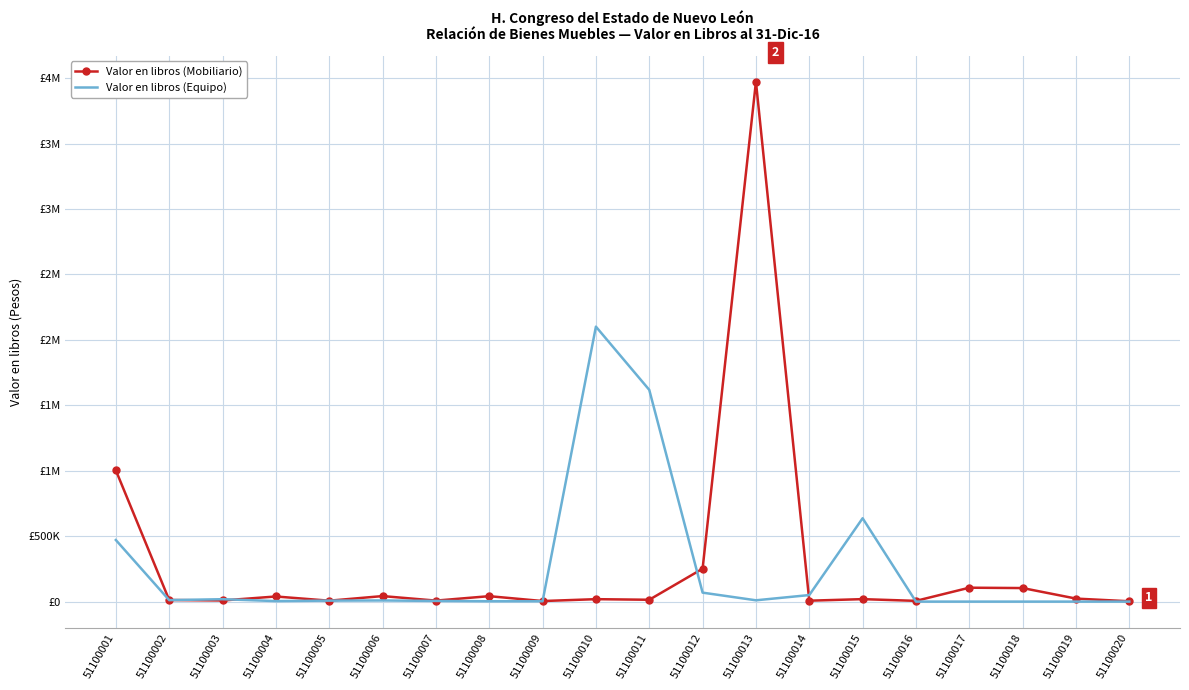

Does the chart have visible grid lines?

Yes